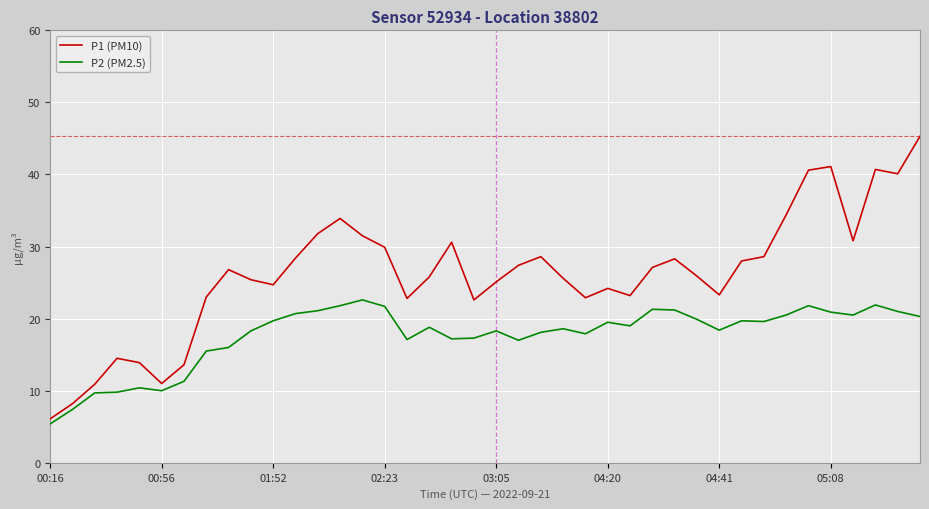

How many lines are shown in the chart?

2